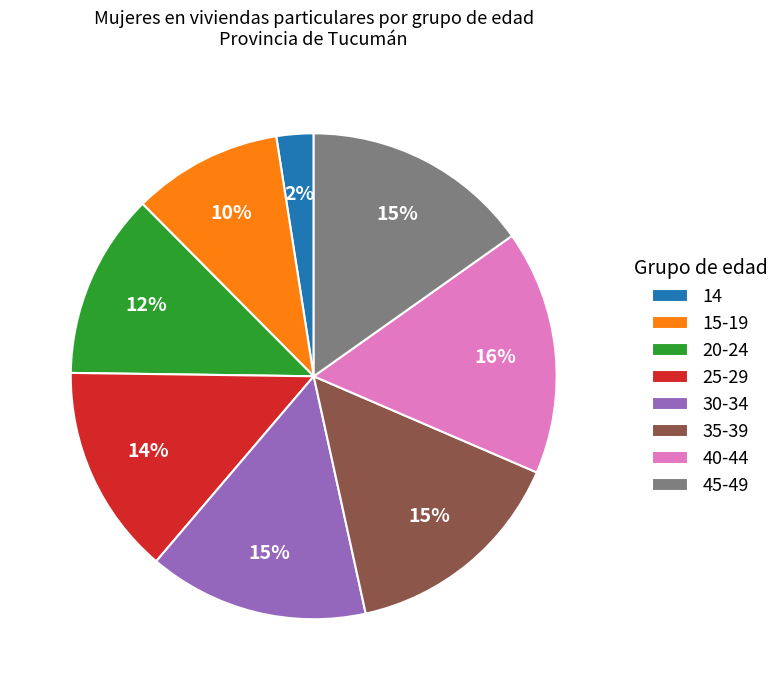

Is the sum of 14 and 45-49 greater than half?

No